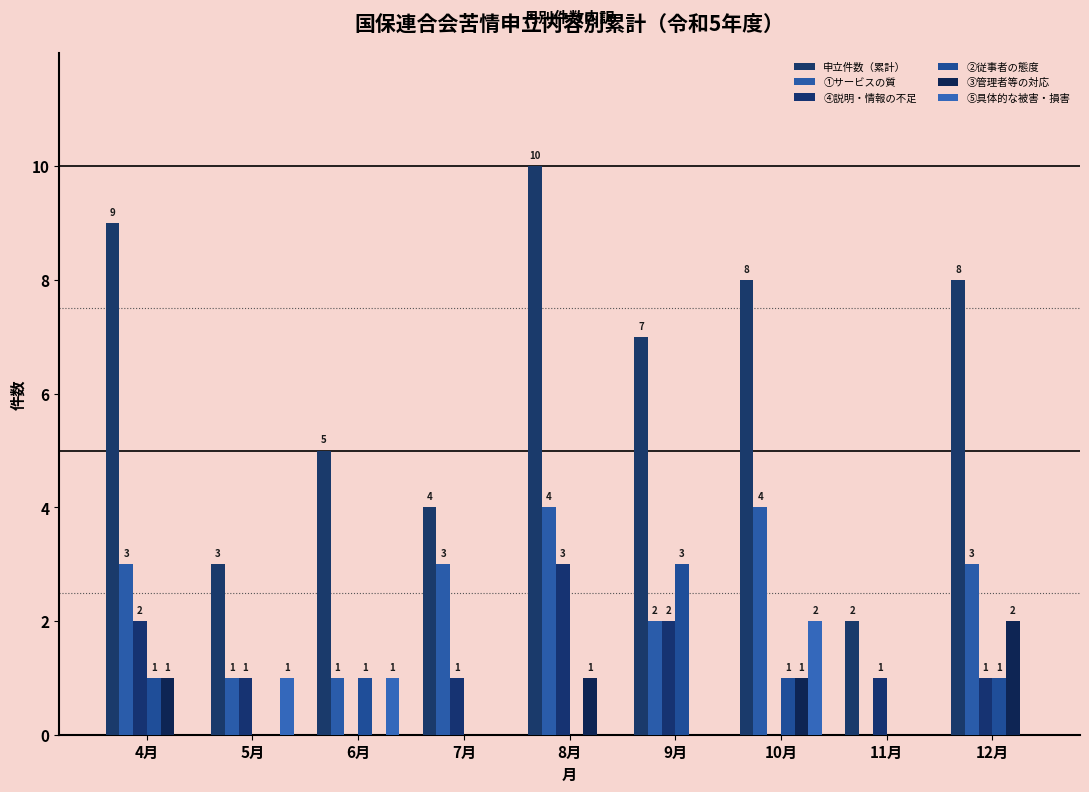

Count the number of data series in this chart.

6